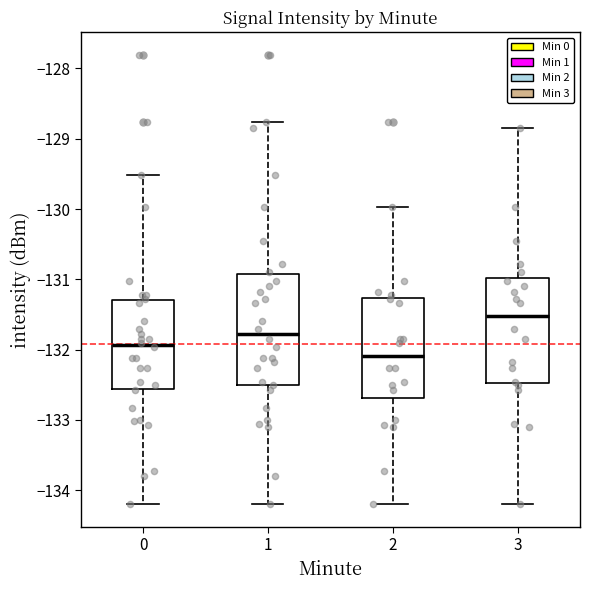

Which box has the highest median line?

3